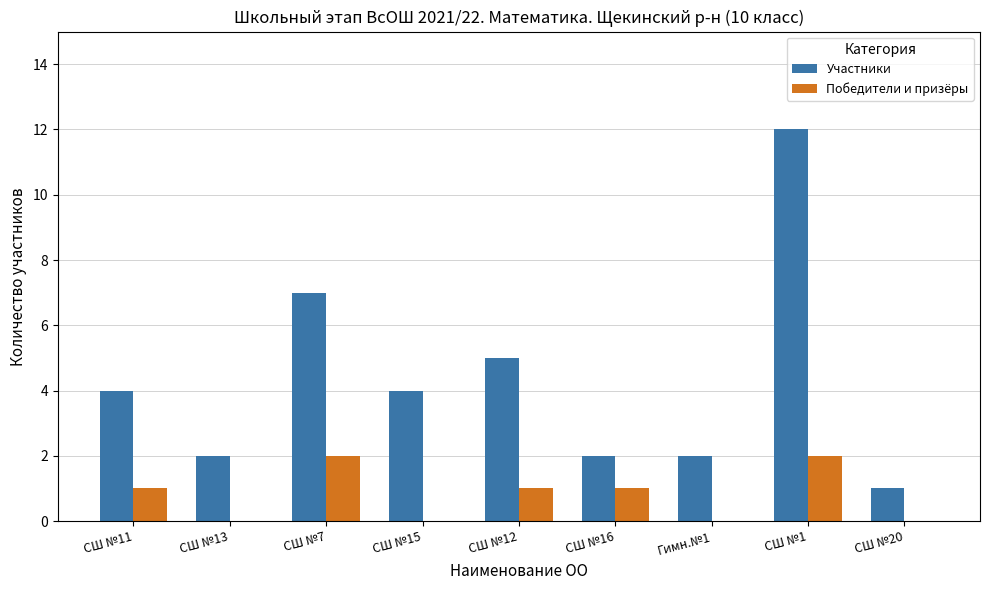

True or false: Победители и призёры has a value of 0 at СШ №13.

True